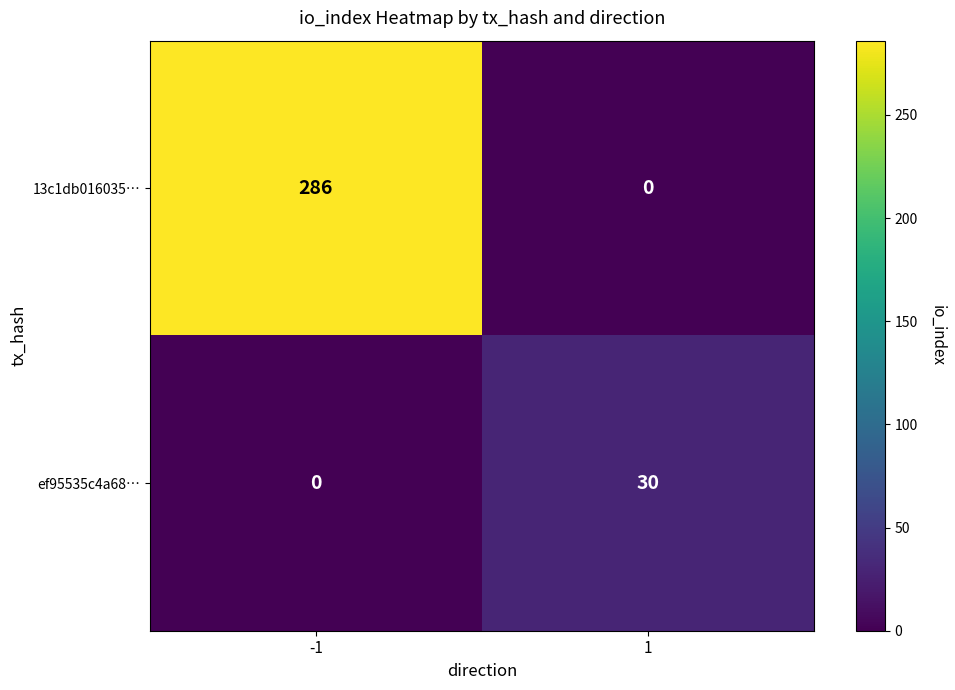

At which category is the sum across all series the highest?

-1